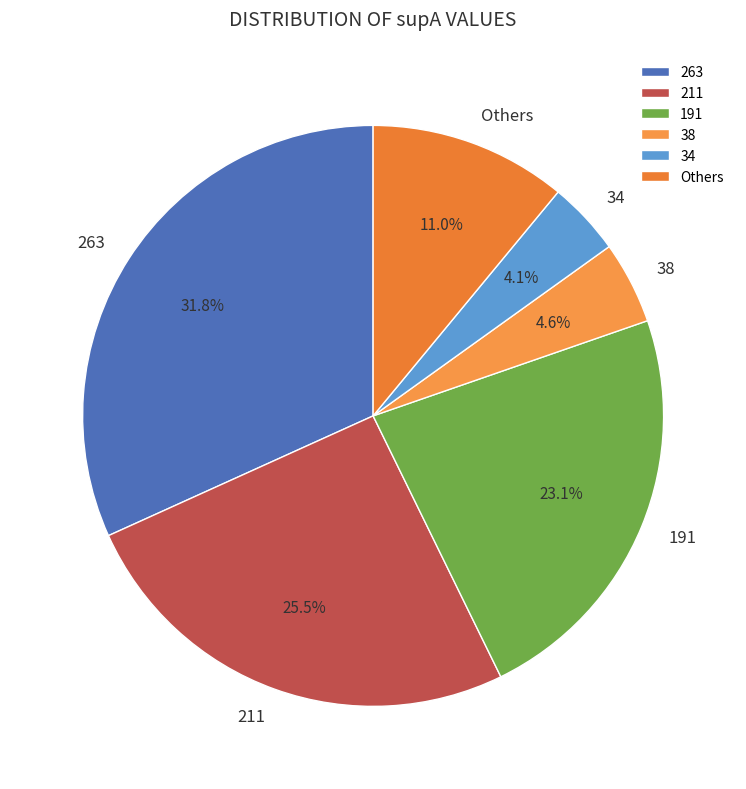

To the nearest percent, what percentage of the pie is 263?

32%